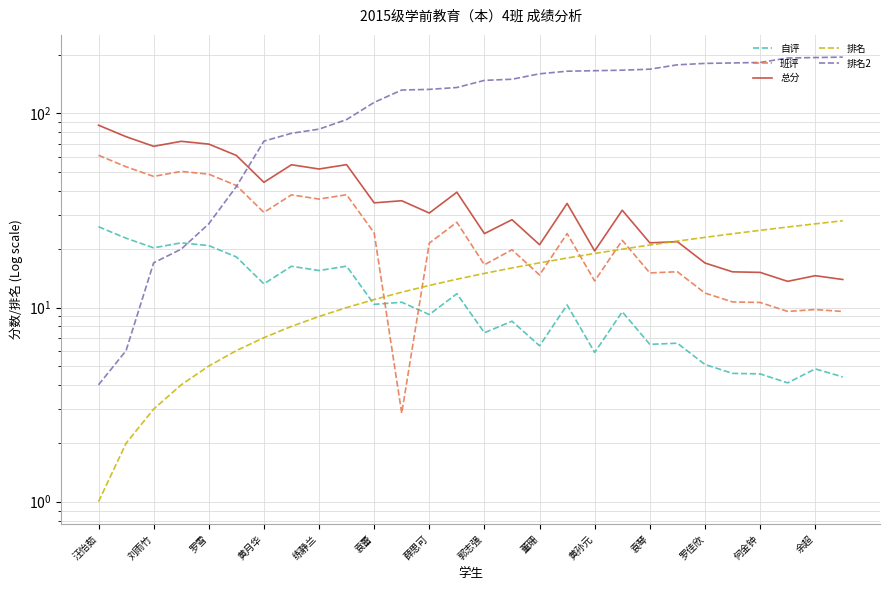

What is the label of the 24th point from the left?

23